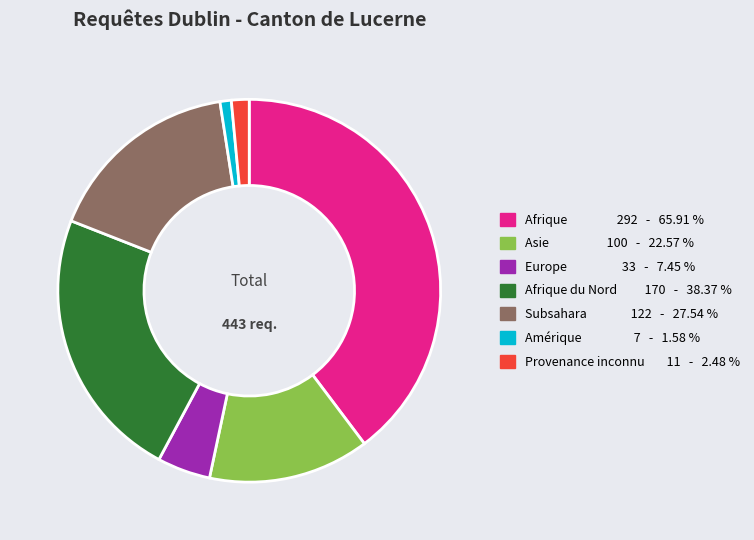

Is there a majority slice in this chart?

No